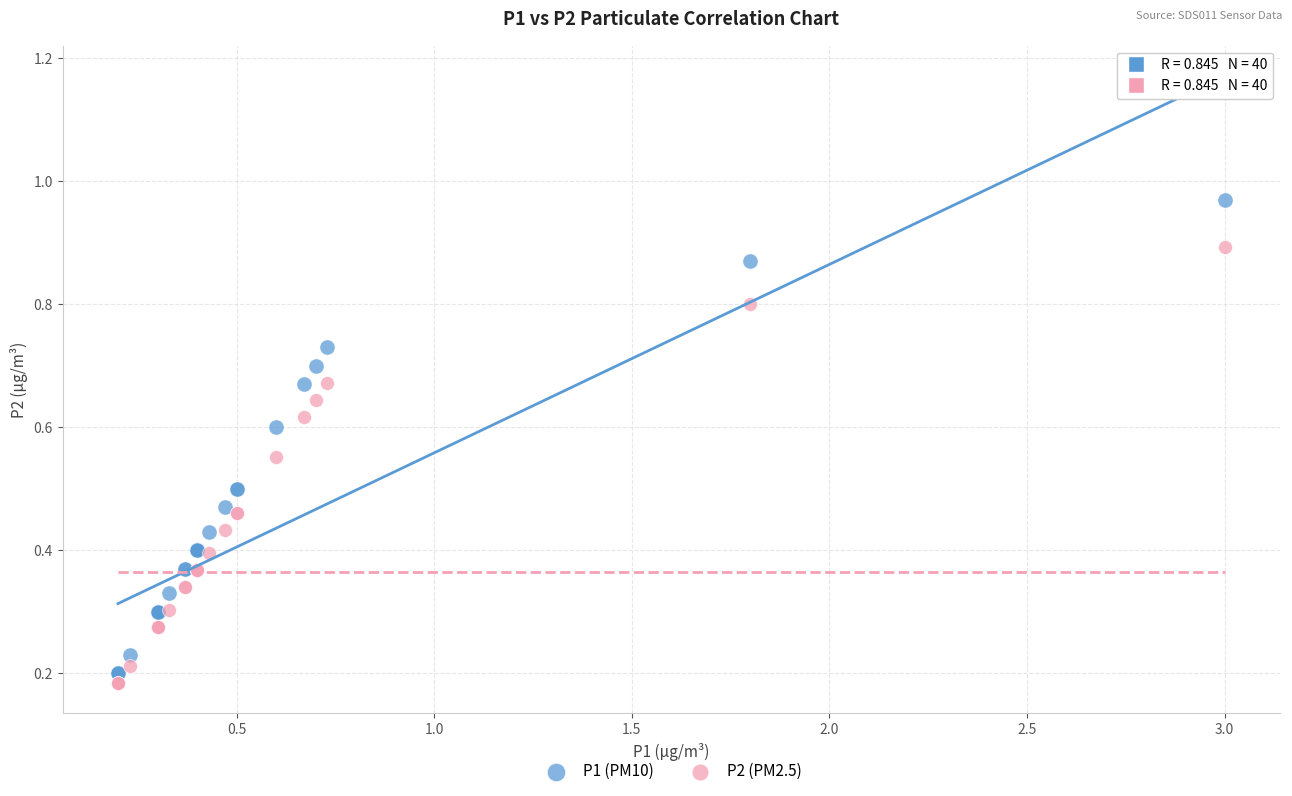

Which series has the widest spread of Y values?

P1 (PM10)